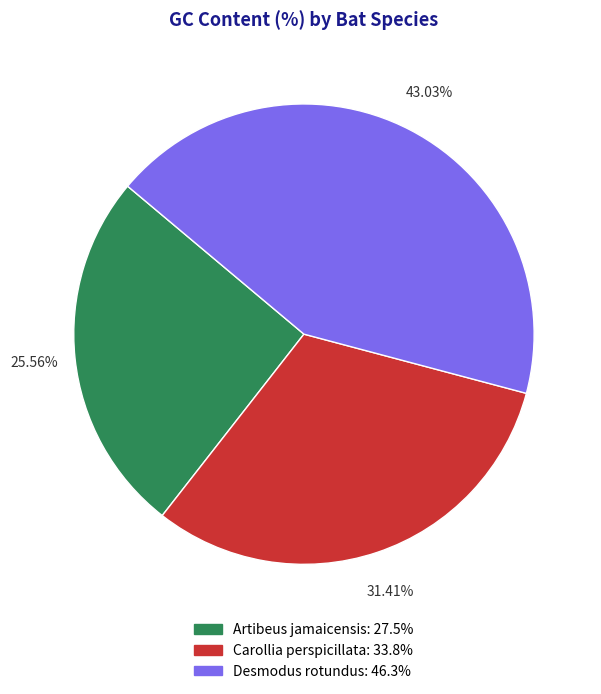

To the nearest percent, what is the difference between the largest and smallest slice percentages?

17%